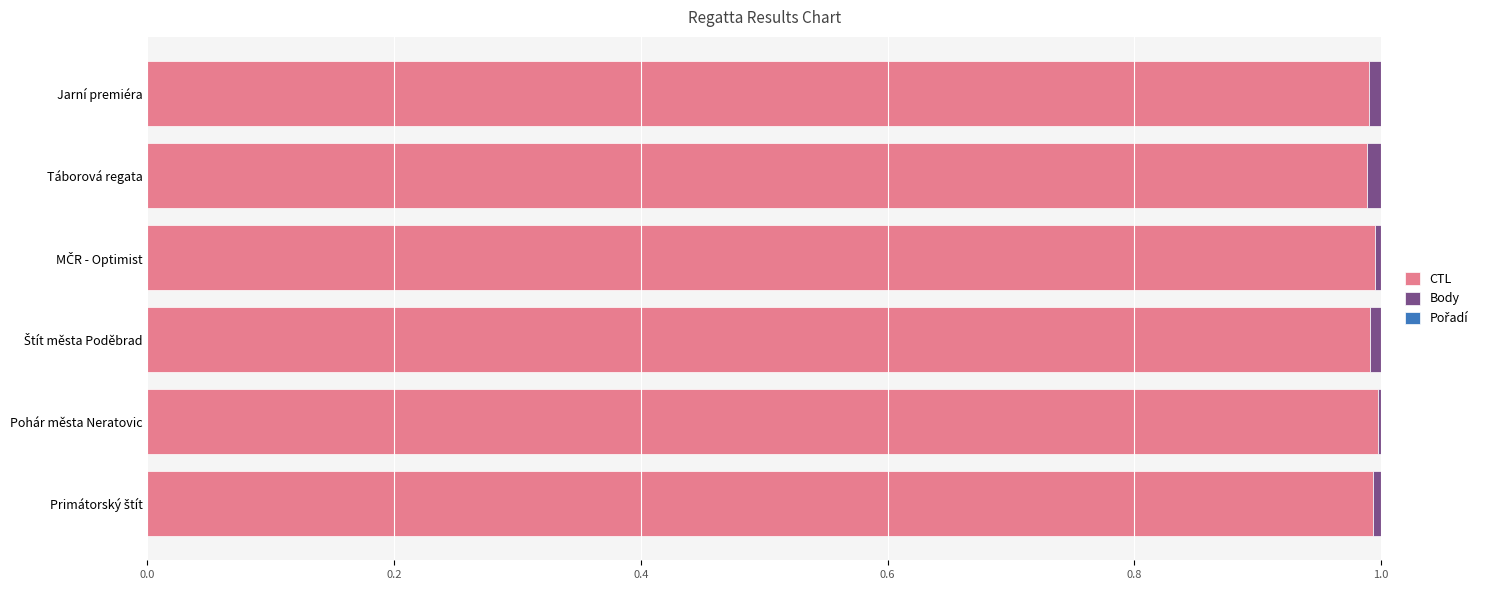

The CTL series shows 0.7 at Jarní premiéra. True or false?

False